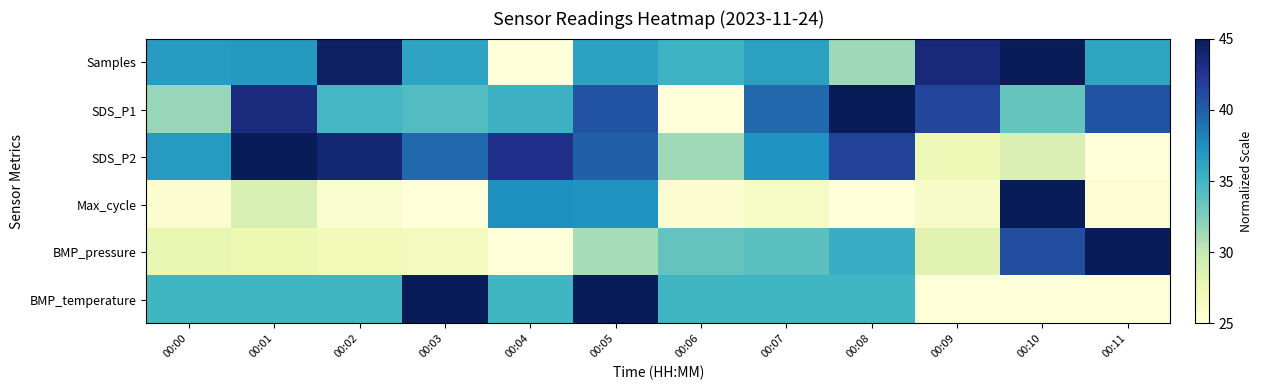

How many categories are shown in the chart?

12